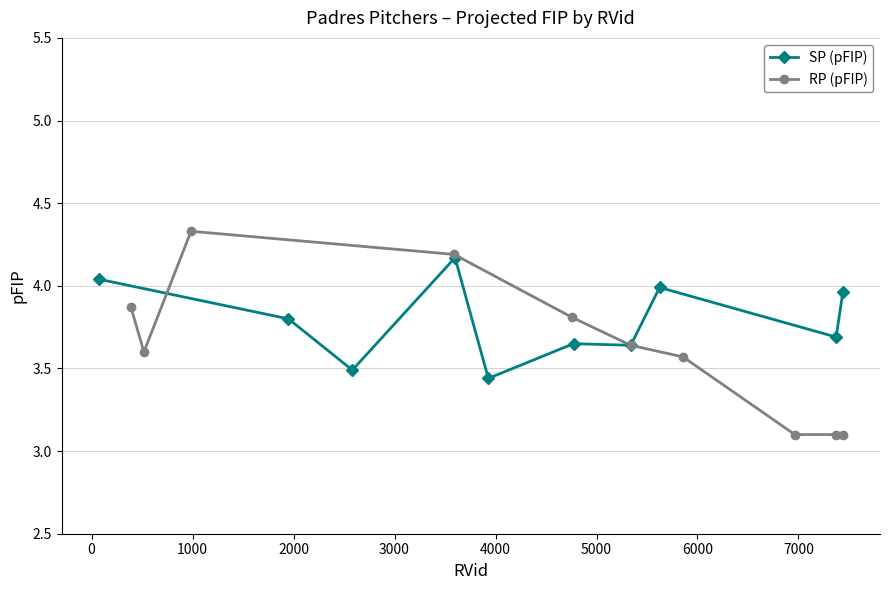

At how many categories does at least one series exceed 4?

3